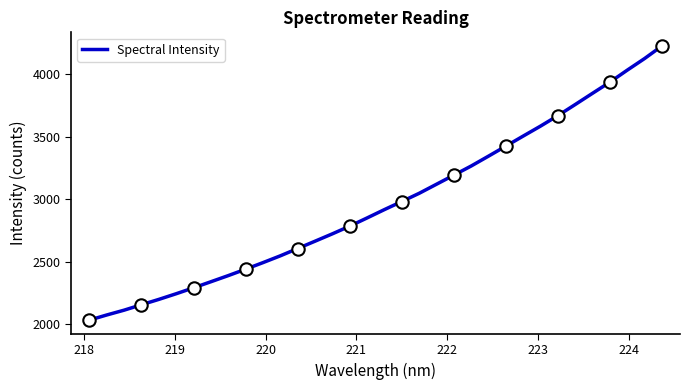

What is the smallest value displayed?

2033.5